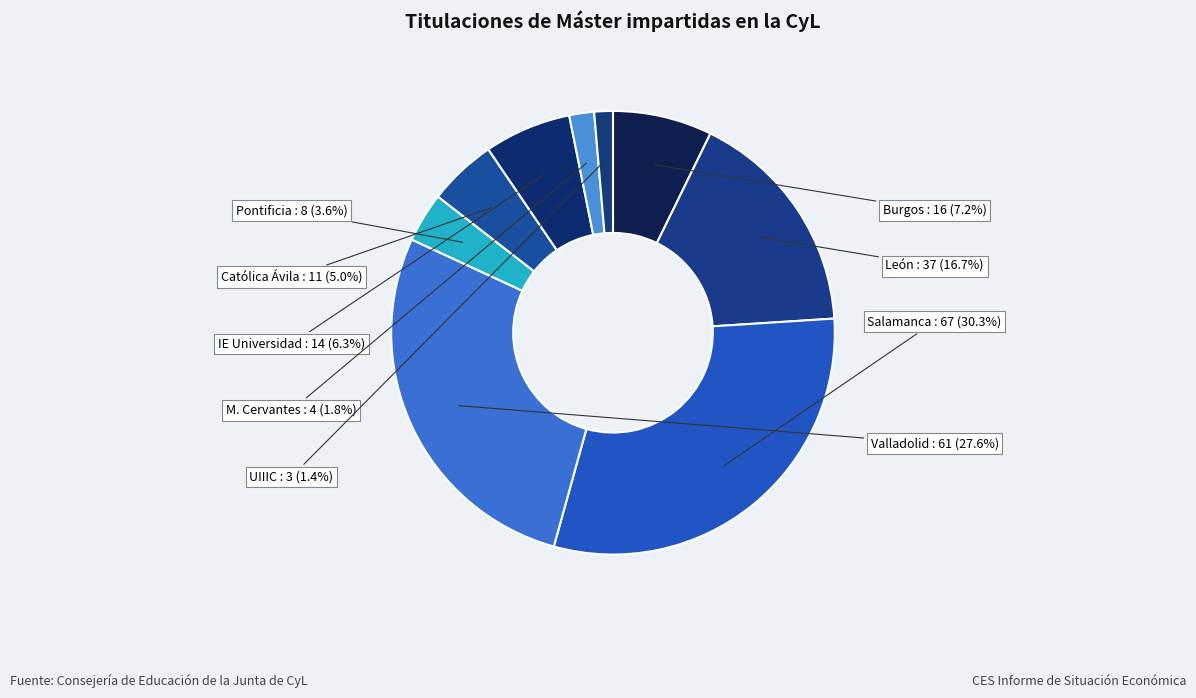

Approximately how many times larger is the value at UIIIC compared to Burgos?

0.2